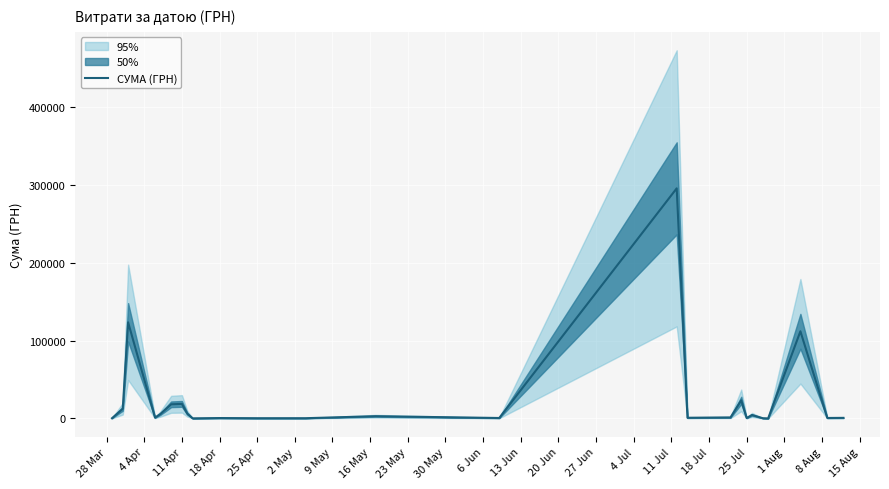

What is the difference between the maximum and minimum values?

295540.8